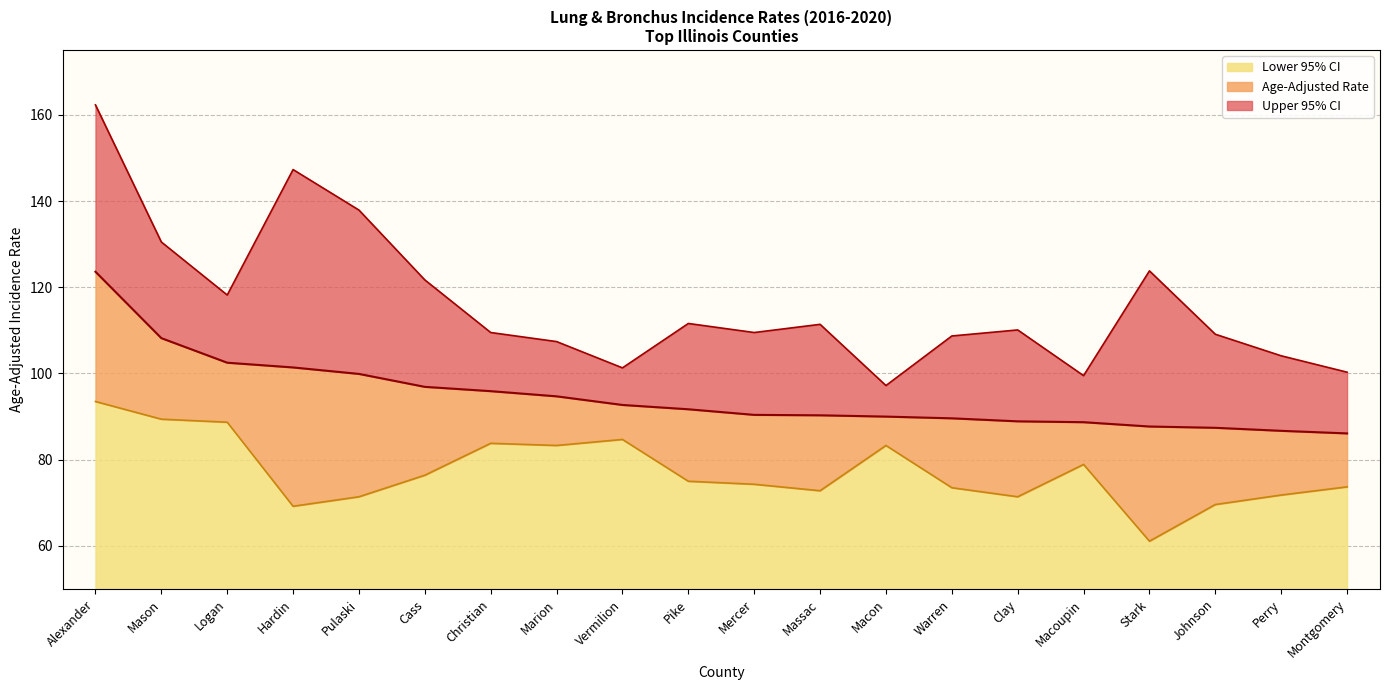

At which category is the sum across all series the highest?

Alexander